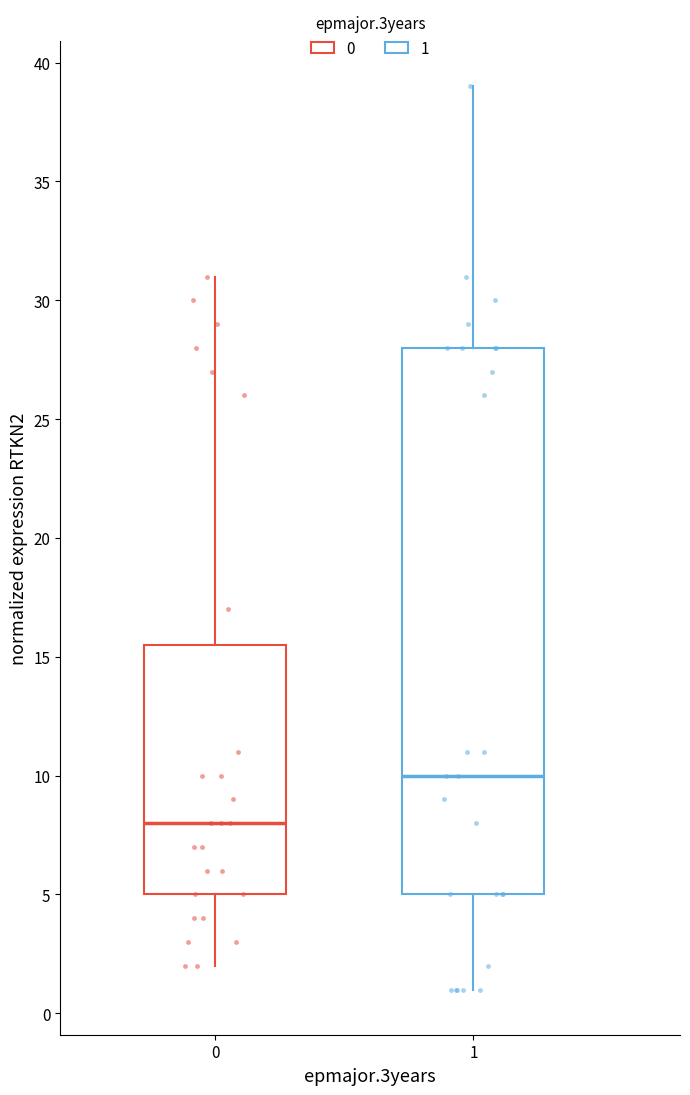

Which box has the highest median line?

1